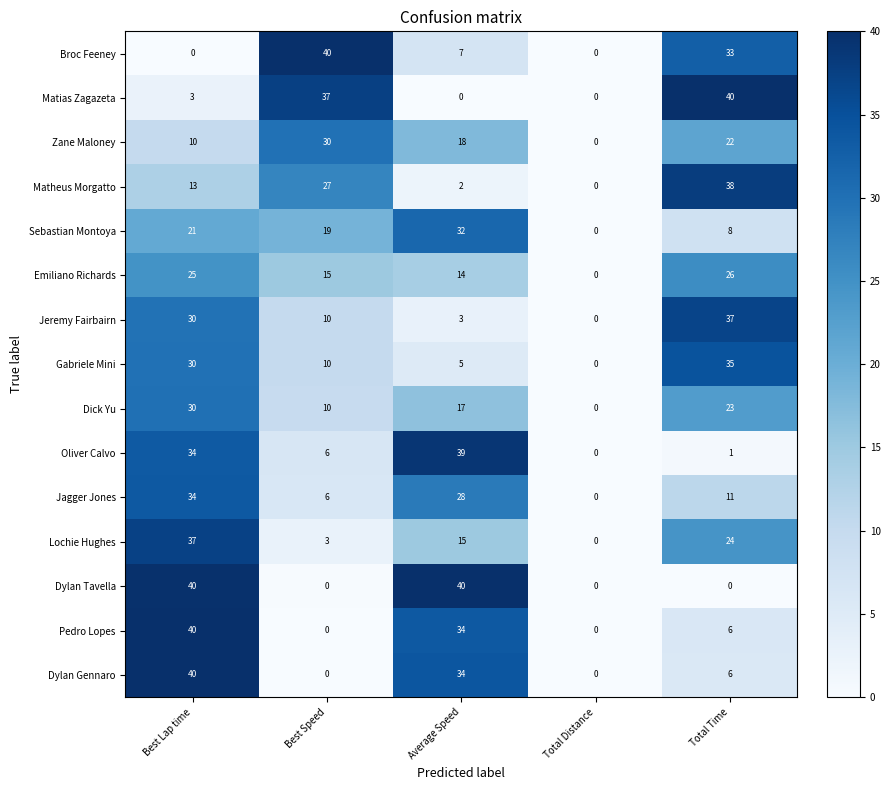

What is the total value across all series at Best Lap time?

387